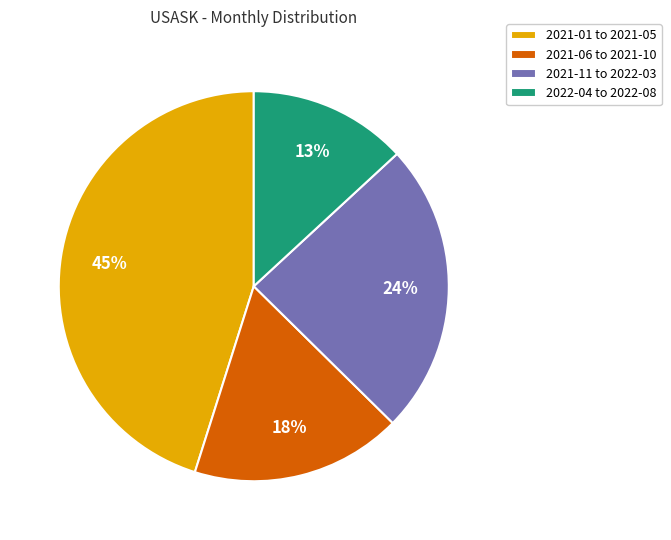

Which has a higher value, 2021-01 to 2021-05 or 2021-06 to 2021-10?

2021-01 to 2021-05